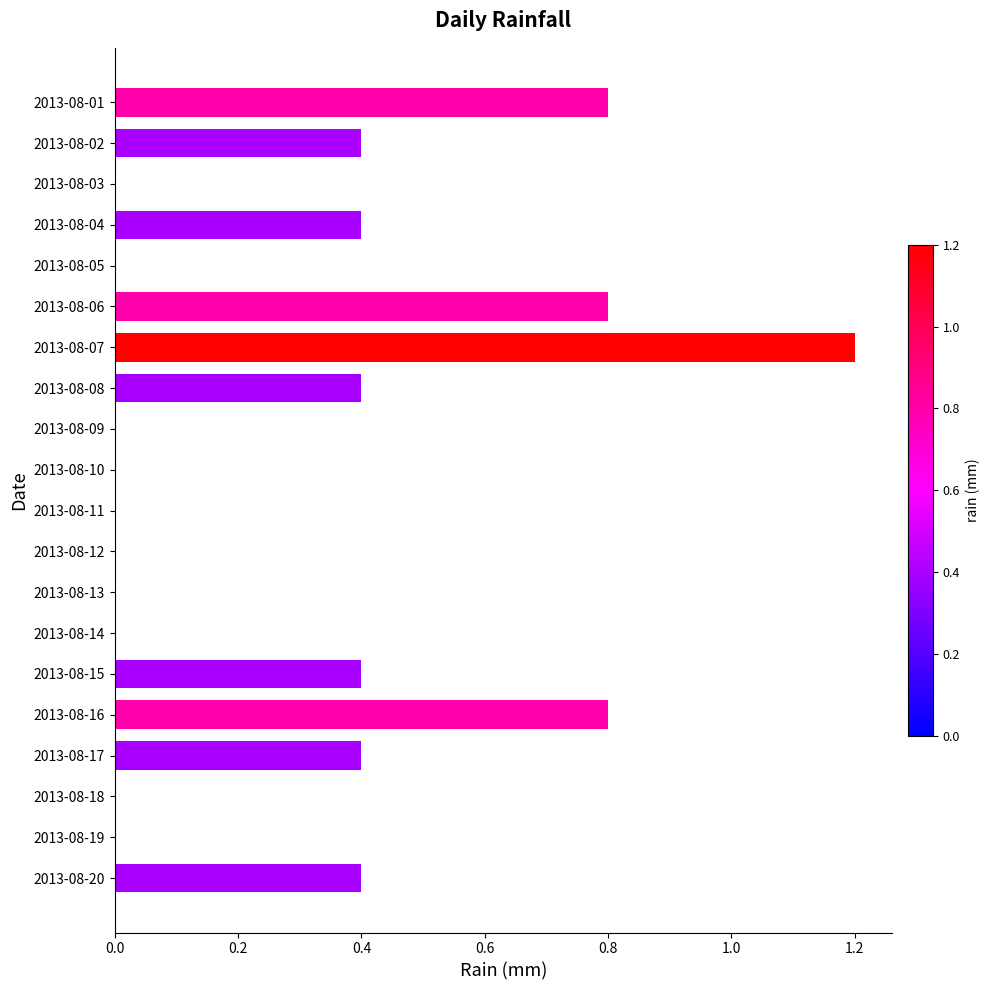

Count the values in the range 0 to 1.

19